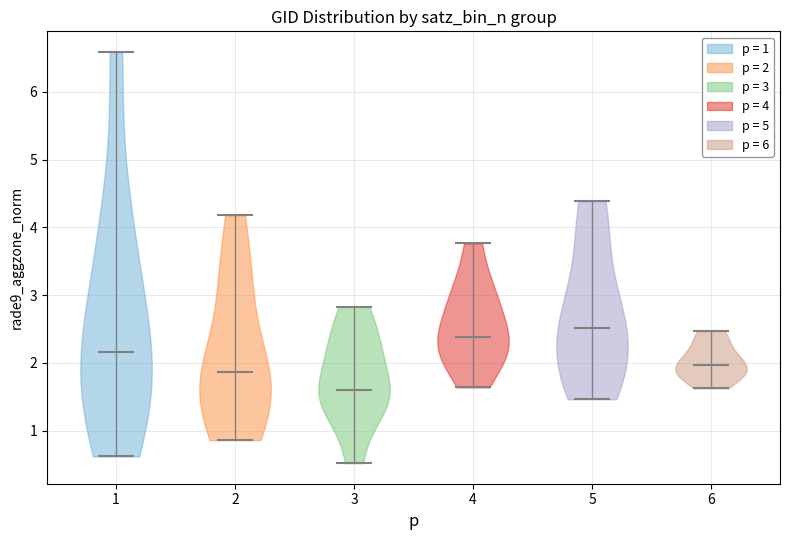

What is the highest point the violin at x = 5 reaches on the y-axis? The values are not printed on the chart, so give them approximately, as read against the axis.

4.4